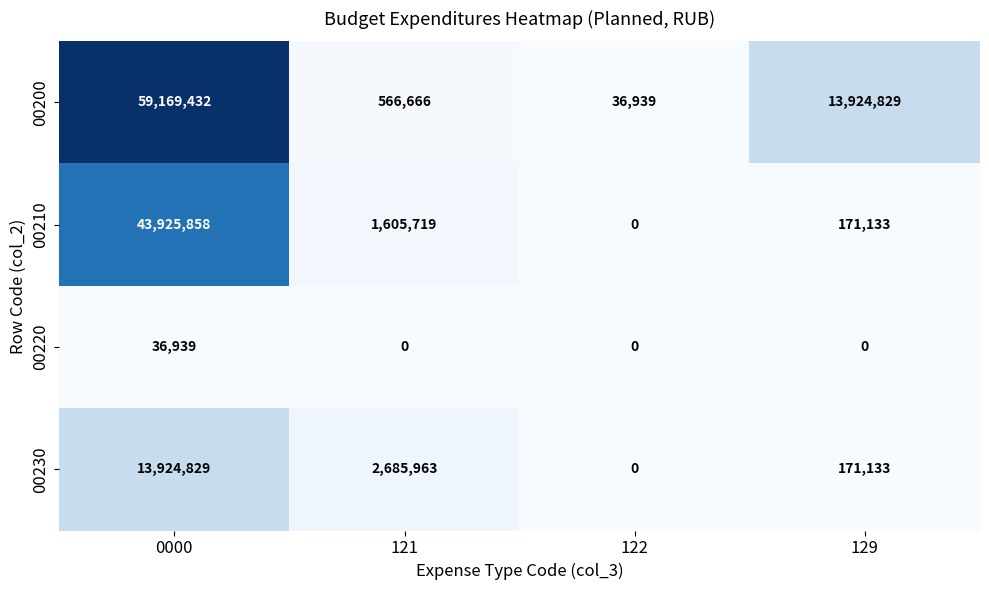

List the series in order of their overall mean, highest first.

00200, 00210, 00230, 00220